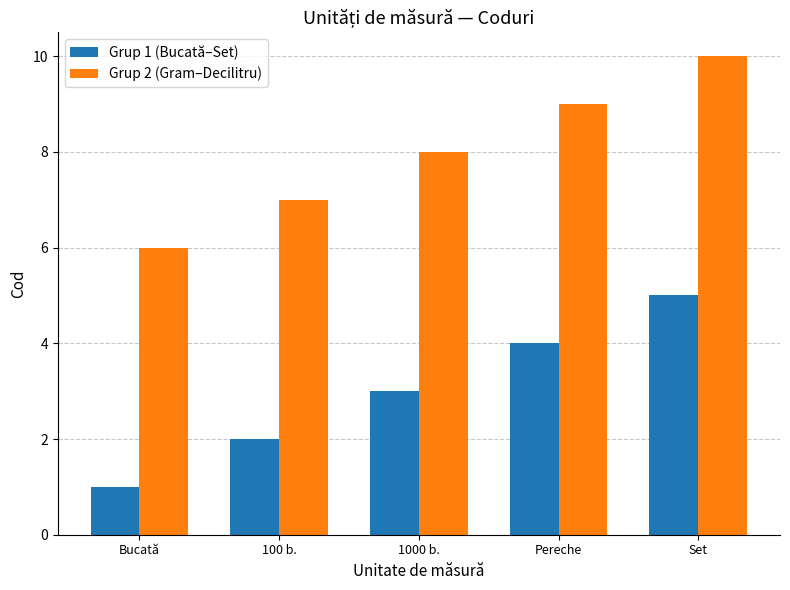

How many values in the Grup 2 (Gram–Decilitru) series are below 8?

2